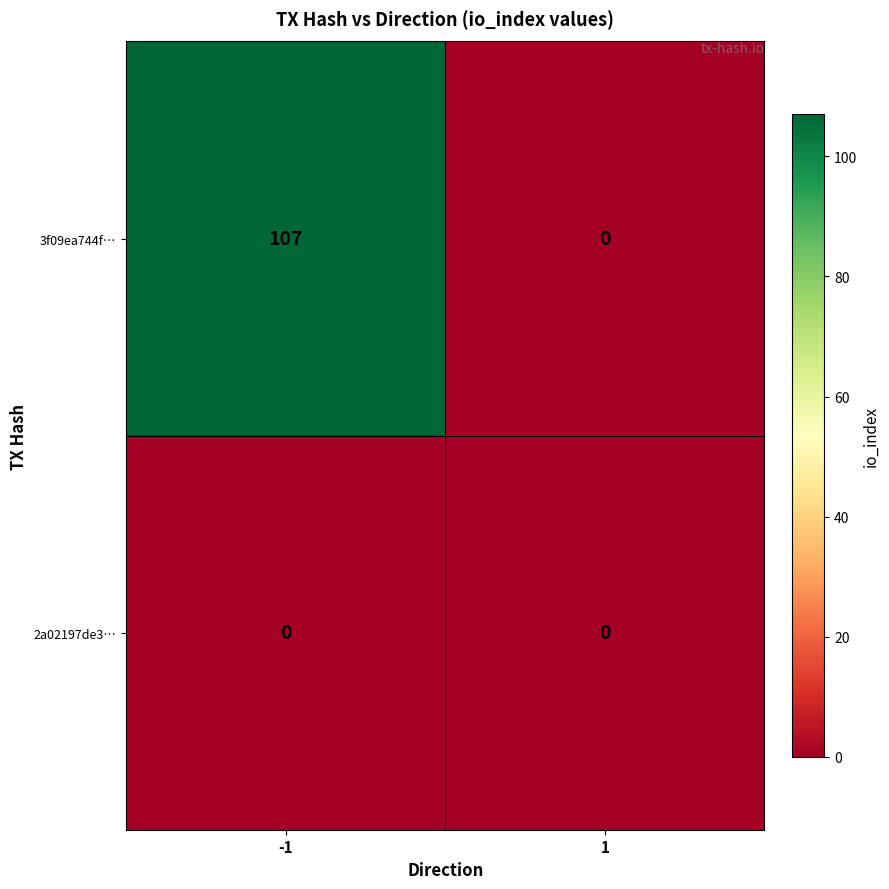

Which category has the highest value across all series?

-1